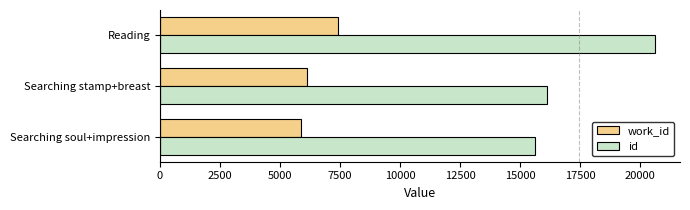

Read the id value at Reading, to the nearest 100.

20600